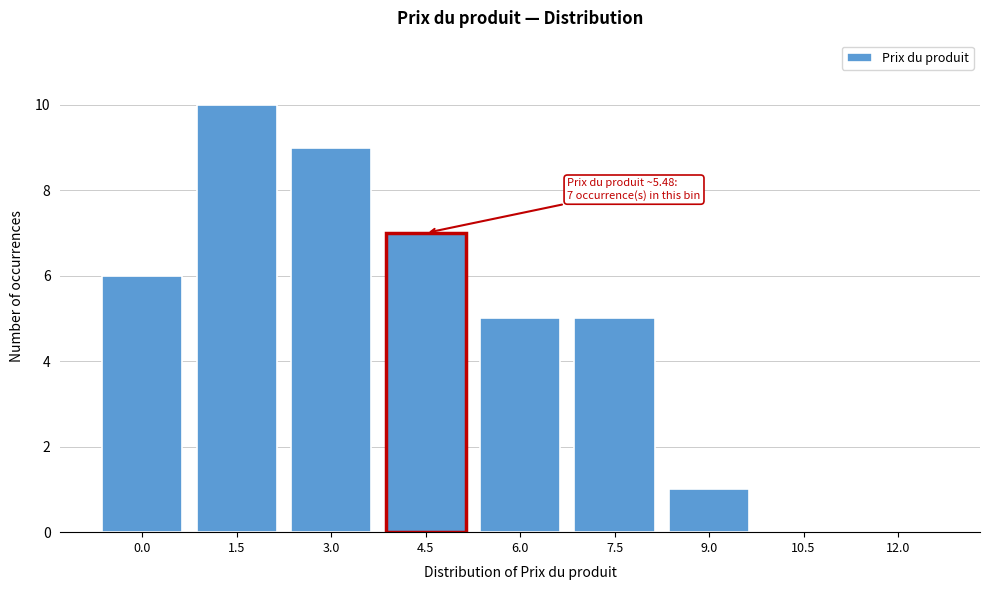

Reading left to right, list all the values displayed in this chart.

0.0=6	1.5=10	3.0=9	4.5=7	6.0=5	7.5=5	9.0=1	10.5=0	12.0=0